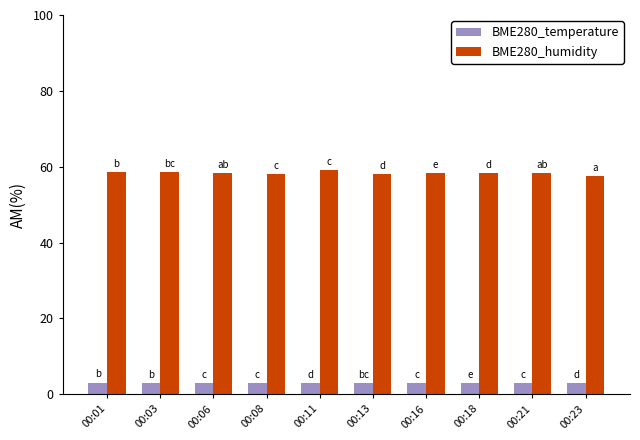

What is the maximum value for BME280_temperature?

3.1